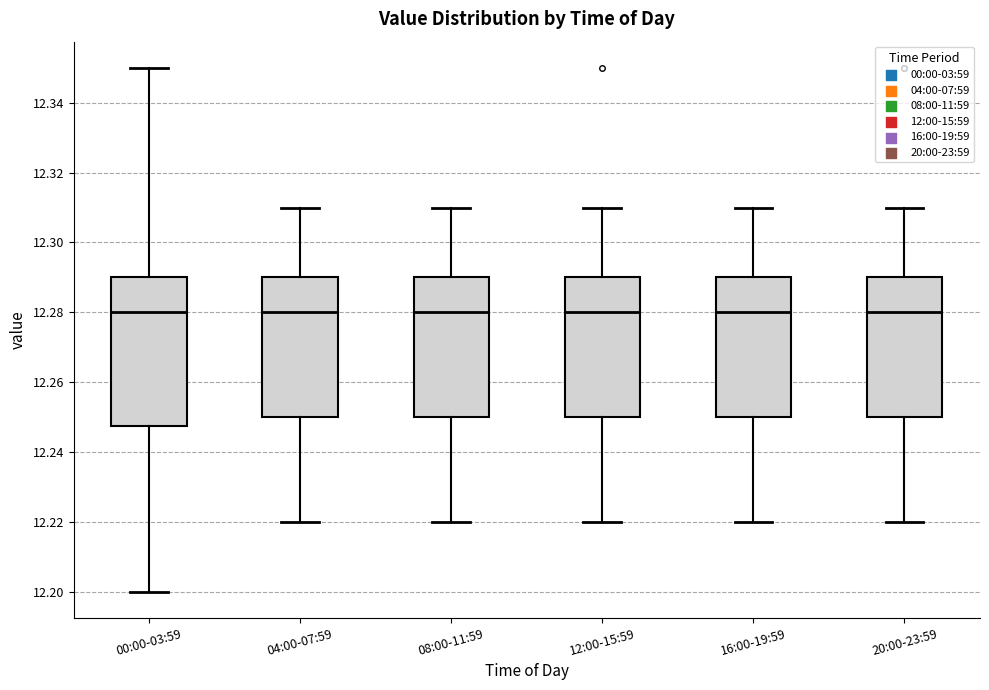

Where is the lower edge of the box for 12:00-15:59 on the y-axis? The values are not printed on the chart, so give them approximately, as read against the axis.

12.250